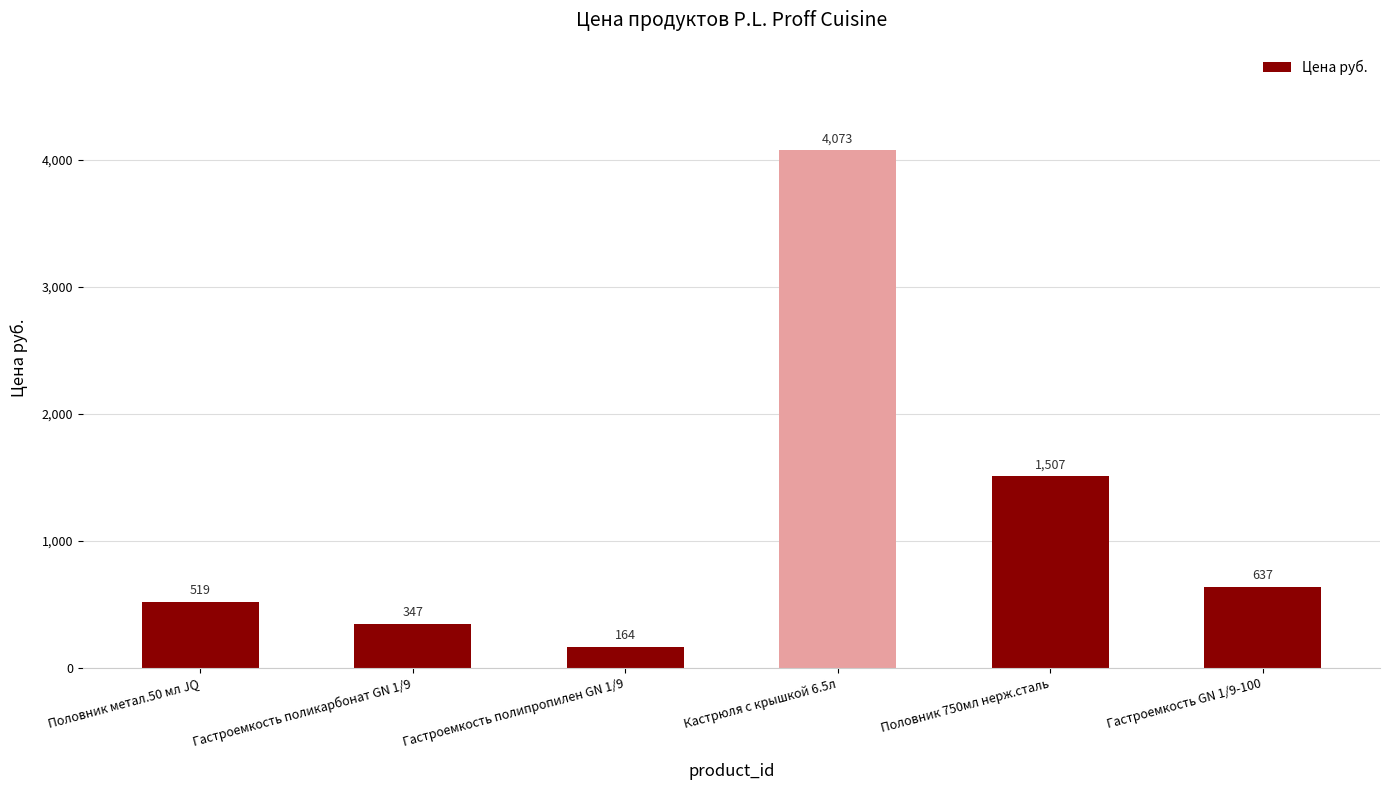

What position from the right is Половник 750мл нерж.сталь?

2